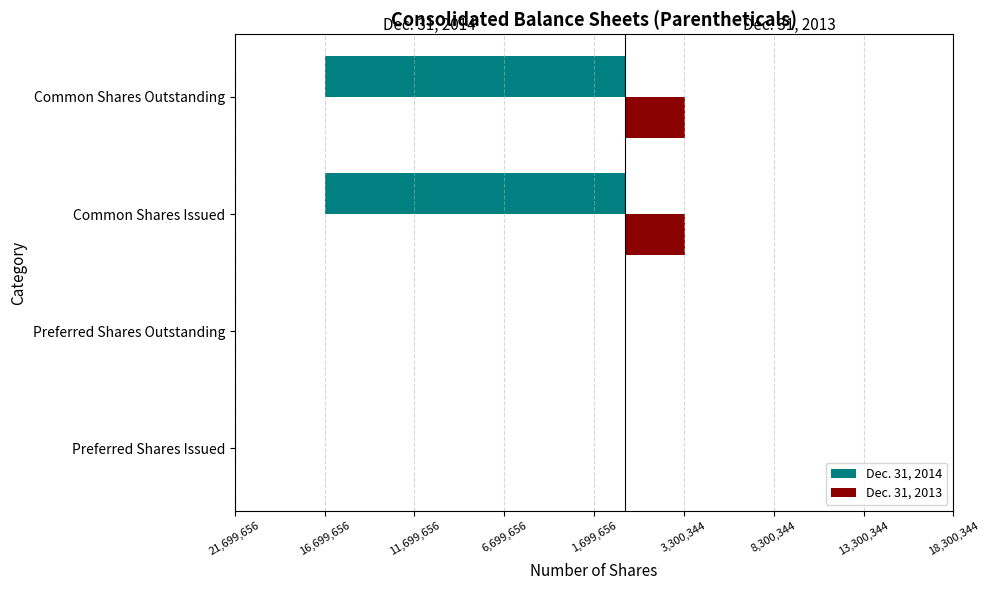

Count the Dec. 31, 2013 values in the range 0 to 3341665.

4